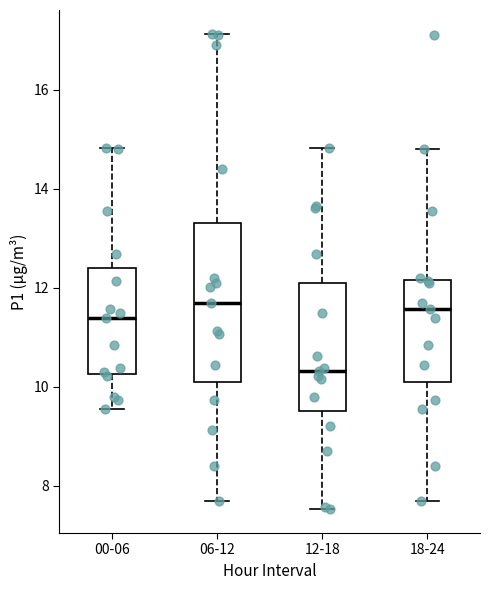

Comparing the boxes themselves (not the whiskers), which one is the tallest?

06-12